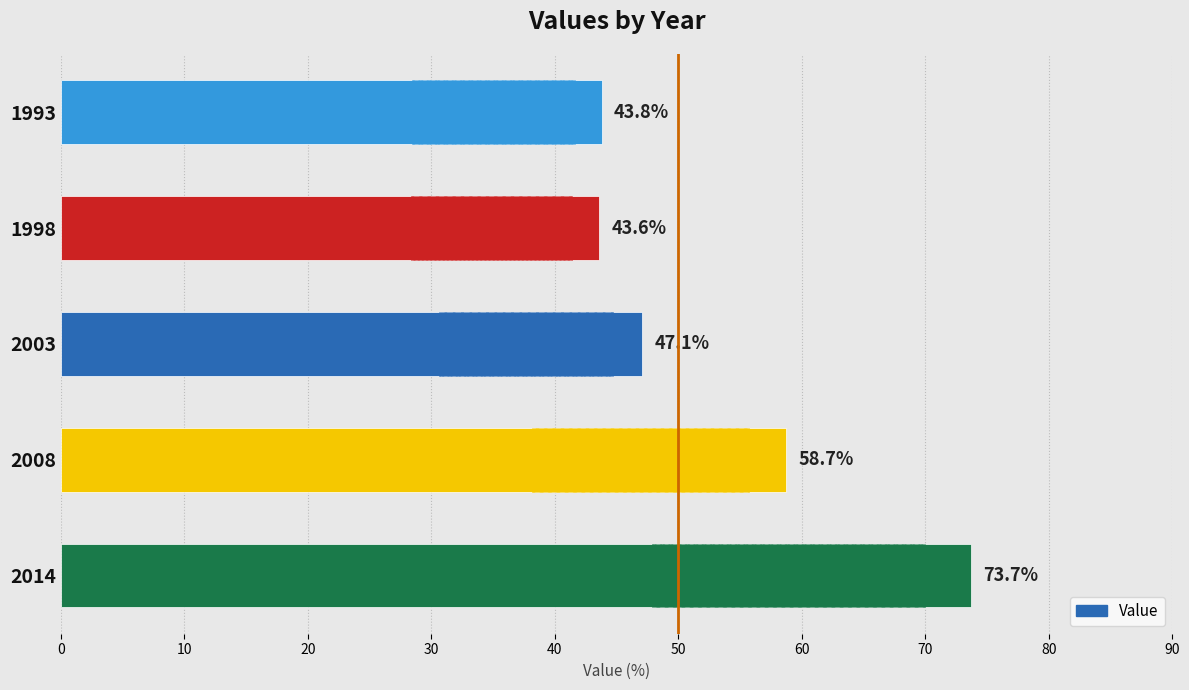

Reading left to right, transcribe all the data shown in this chart.

73.7	58.7	47.1	43.6	43.8